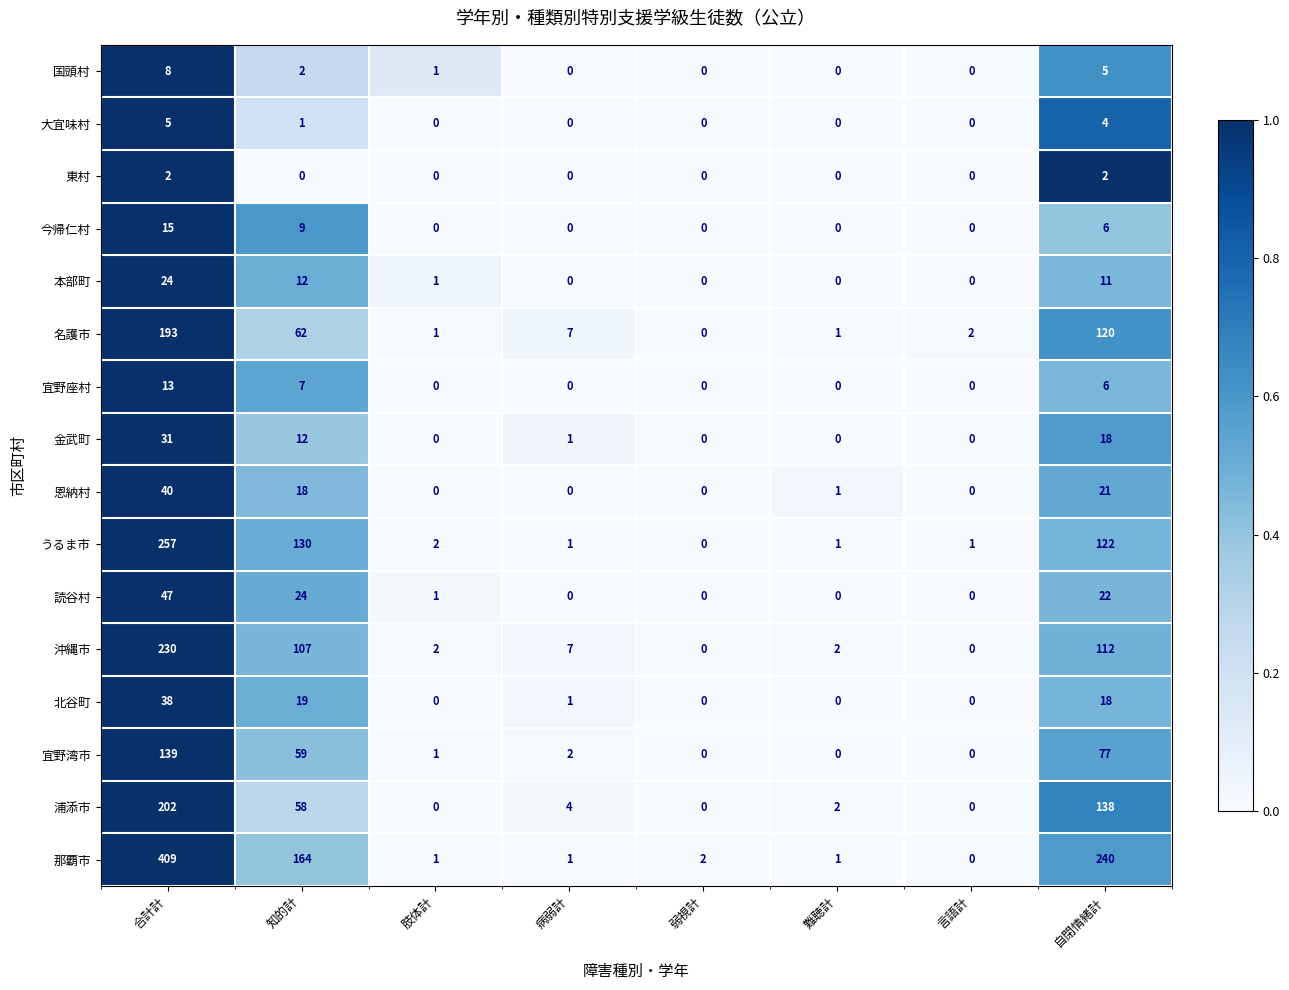

What is the difference between the maximum and minimum values in the 国頭村 series?

8